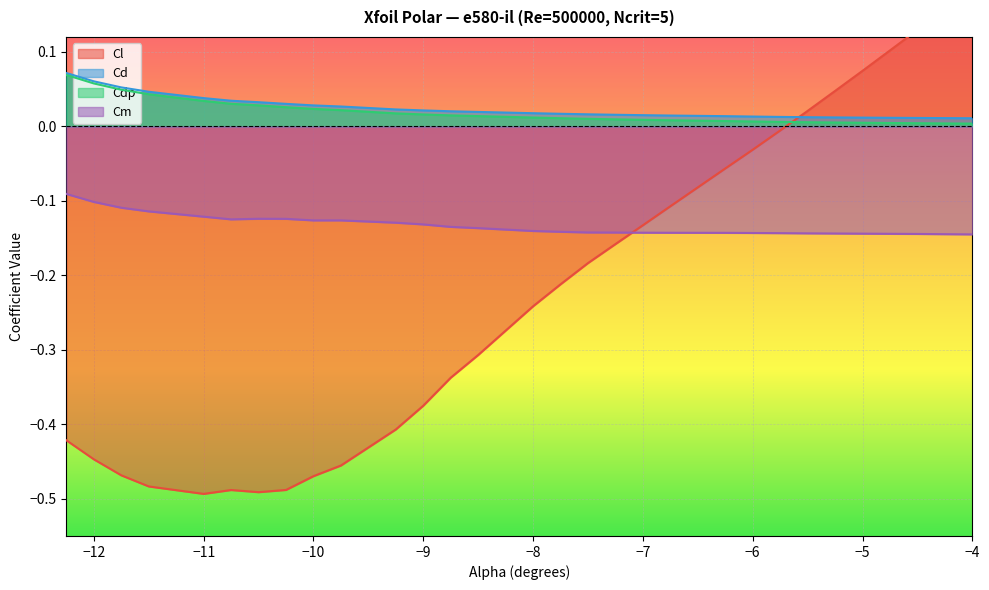

List the series in order of their peak value, lowest first.

Cm, Cdp, Cd, Cl